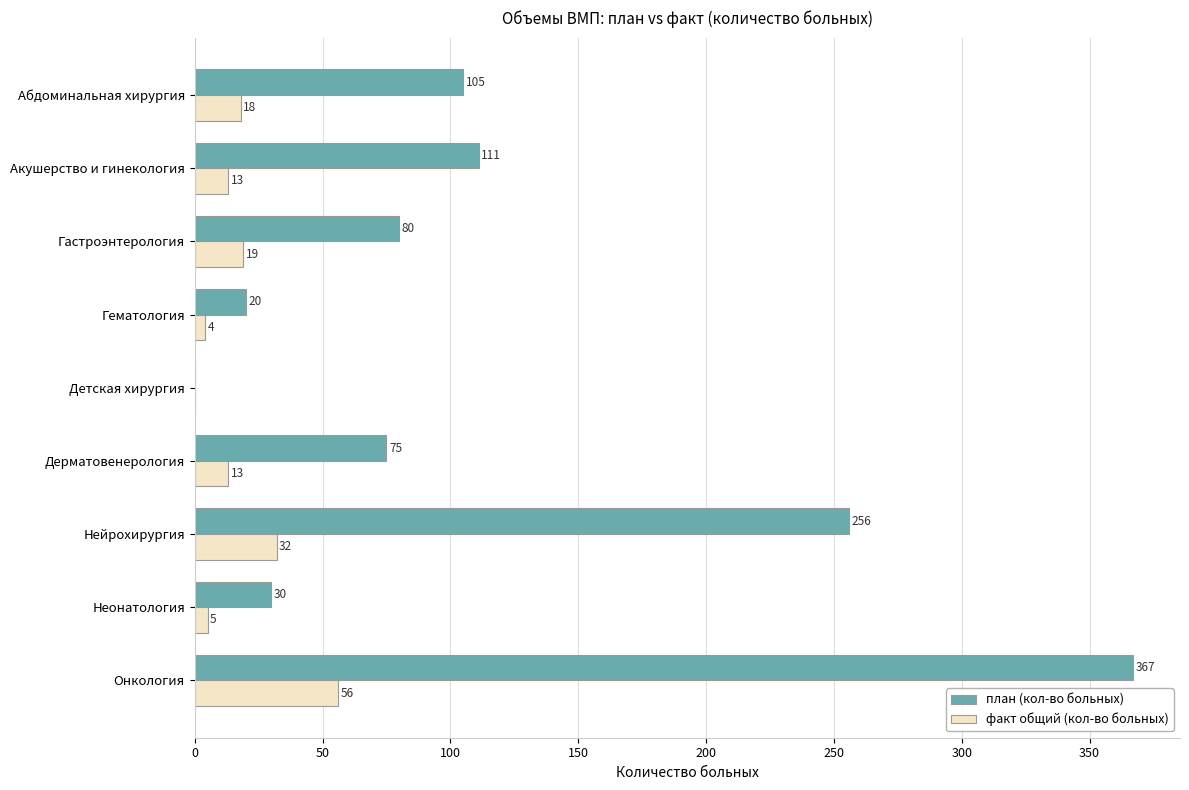

The value of план (кол-во больных) at Детская хирургия is 0. True or false?

True